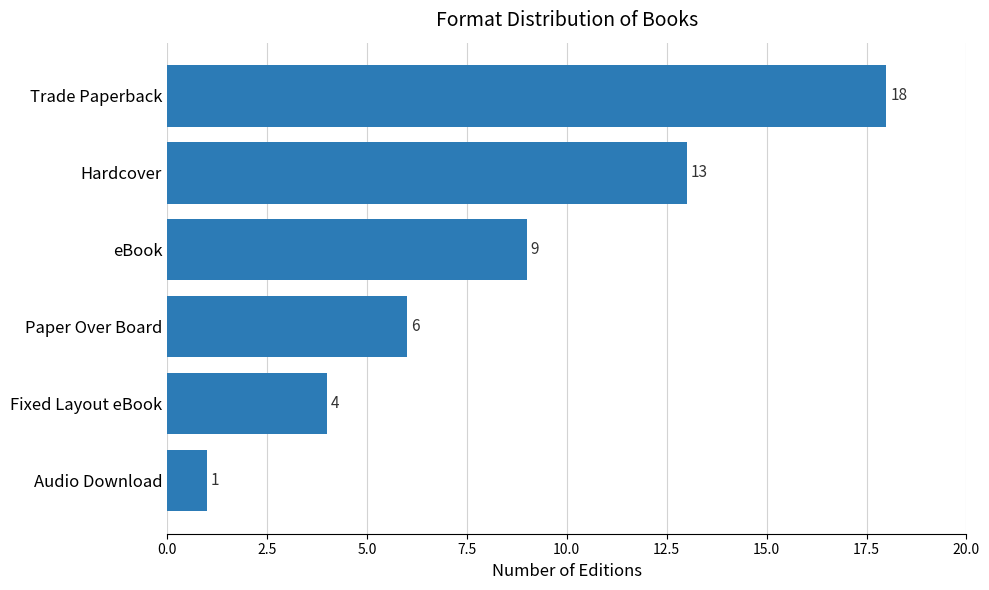

List the labels in order of value, largest first.

Trade Paperback, Hardcover, eBook, Paper Over Board, Fixed Layout eBook, Audio Download